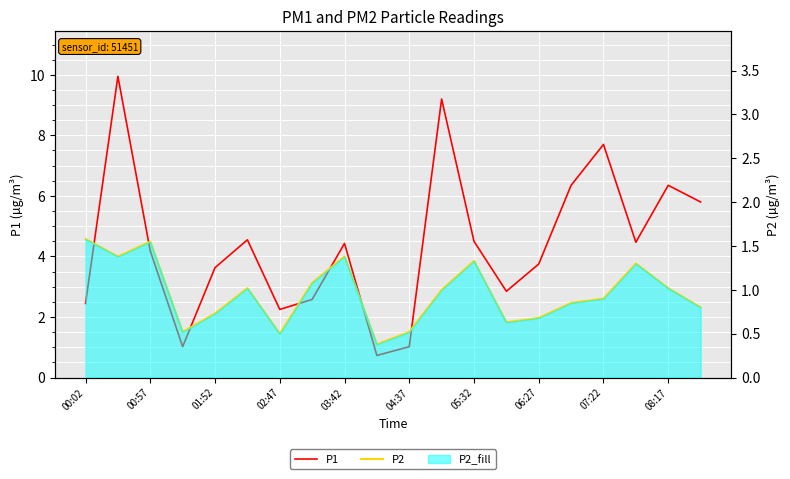

Reading left to right, list all the values displayed in this chart.

P1: 2.5	9.9	4.2	1.0	3.6	4.5	2.2	2.6	4.4	0.7	1.0	9.2	4.5	2.9	3.8	6.3	7.7	4.5	6.3	5.8
P2: 1.6	1.4	1.6	0.5	0.7	1.0	0.5	1.1	1.4	0.4	0.5	1.0	1.3	0.6	0.7	0.8	0.9	1.3	1.0	0.8